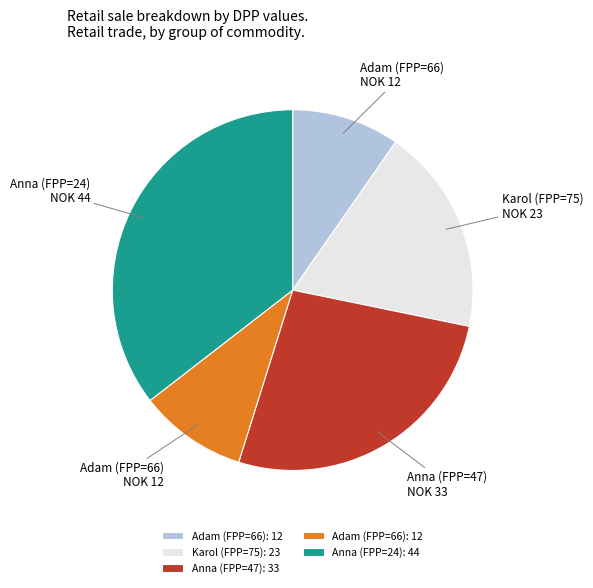

Is there any slice that represents more than half of the pie?

No